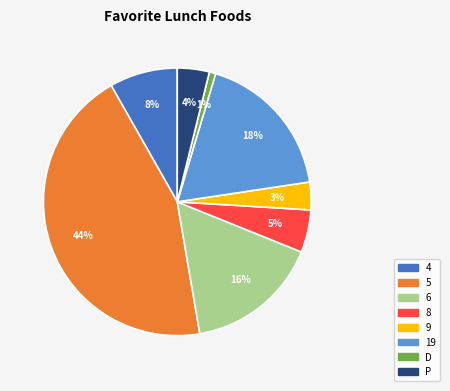

To the nearest percent, what is the average slice percentage?

12%